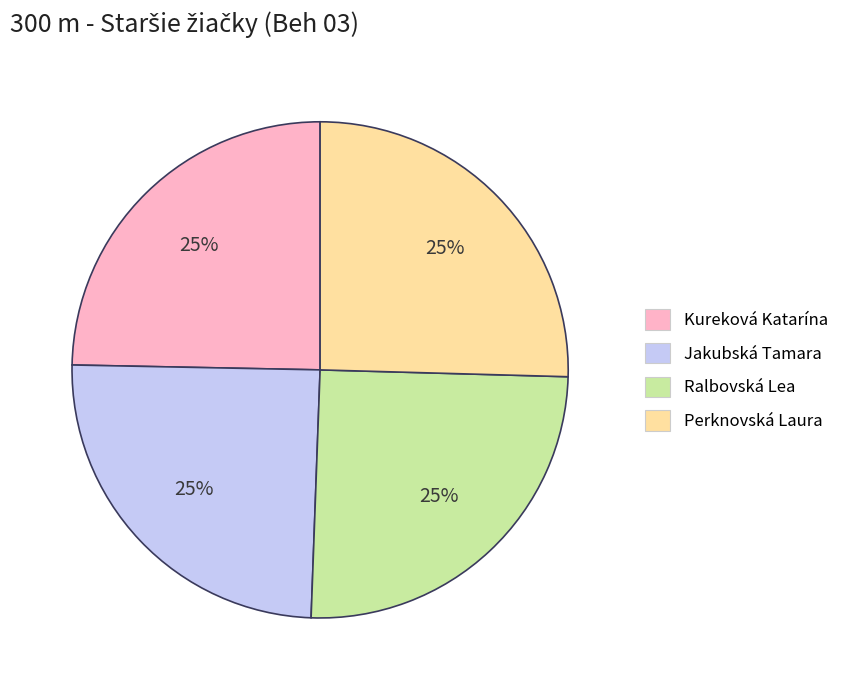

To the nearest percent, what portion does Ralbovská Lea represent?

25%